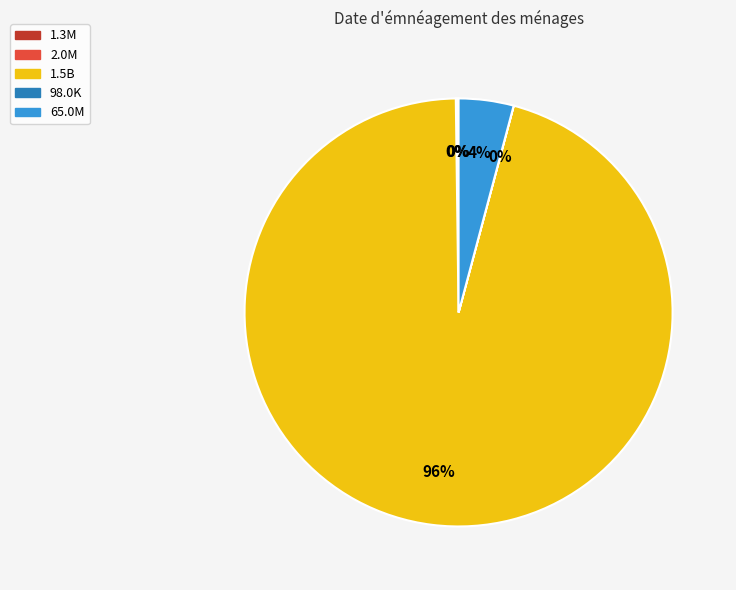

Do 65.0M and 1.5B together represent more than half of the pie?

Yes